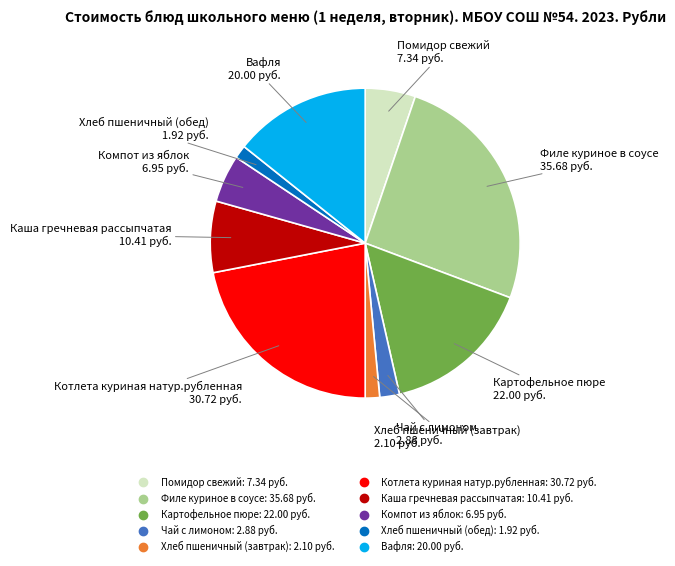

Is it true that Филе куриное в соусе is 20% of the pie?

False